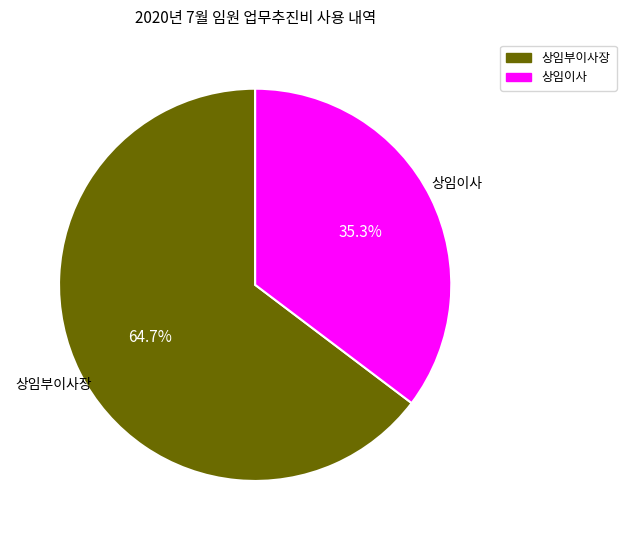

What is the largest slice in the pie chart?

상임부이사장